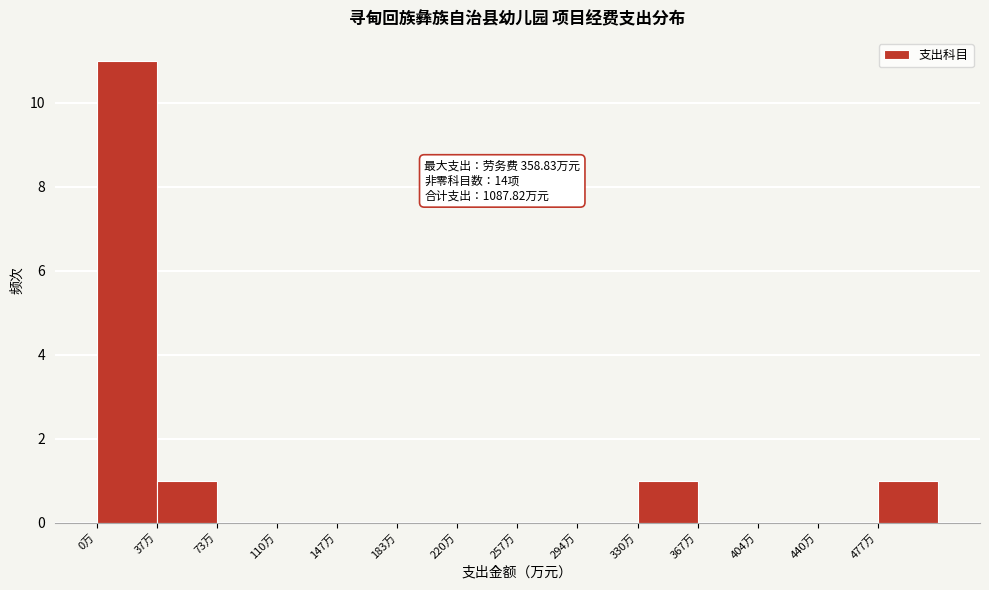

Which range on the x-axis has the tallest bar?

0 to 35